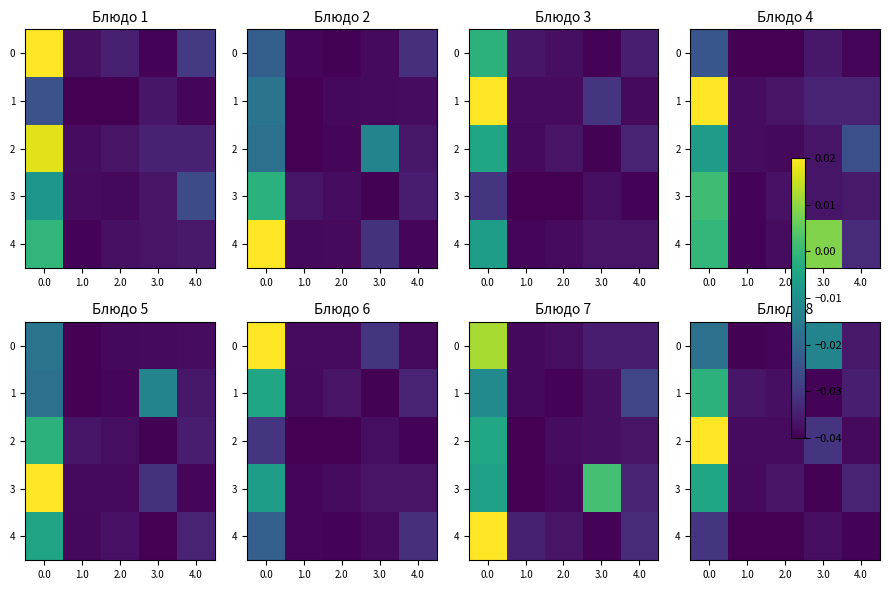

List the series in order of their peak value, highest first.

2, 1, 3, 0, 4